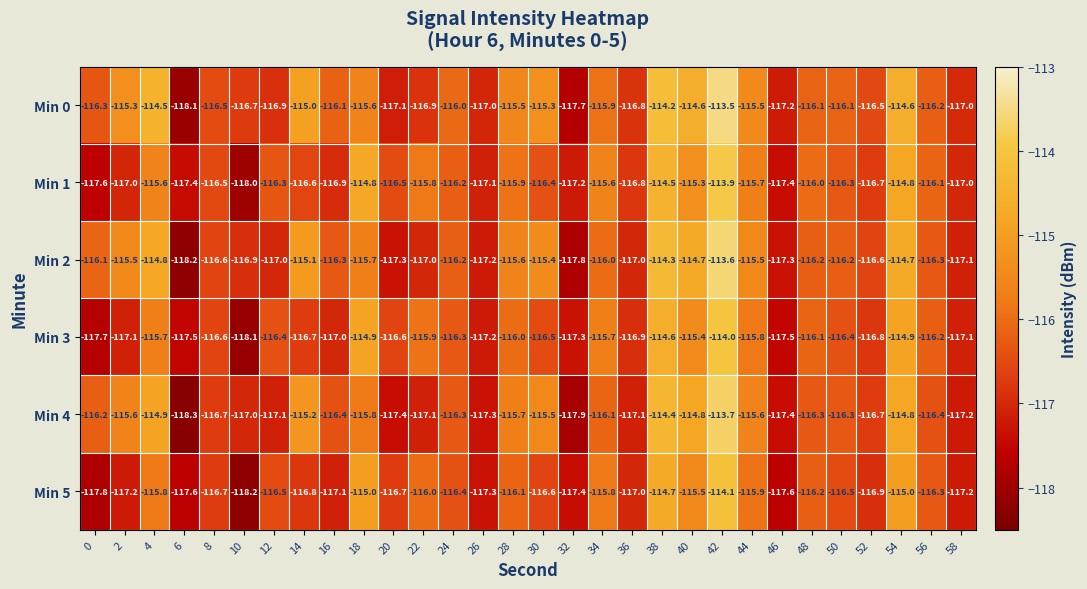

Which label corresponds to the largest value in the chart?

42